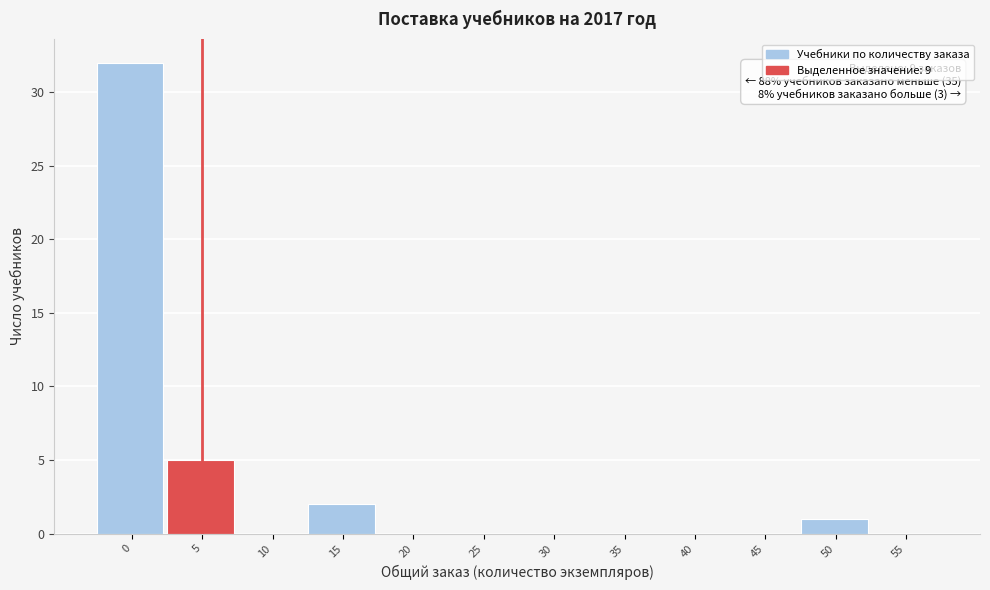

Reading left to right, what are all the values shown in this chart?

0=32	5=5	10=0	15=2	20=0	25=0	30=0	35=0	40=0	45=0	50=1	55=0